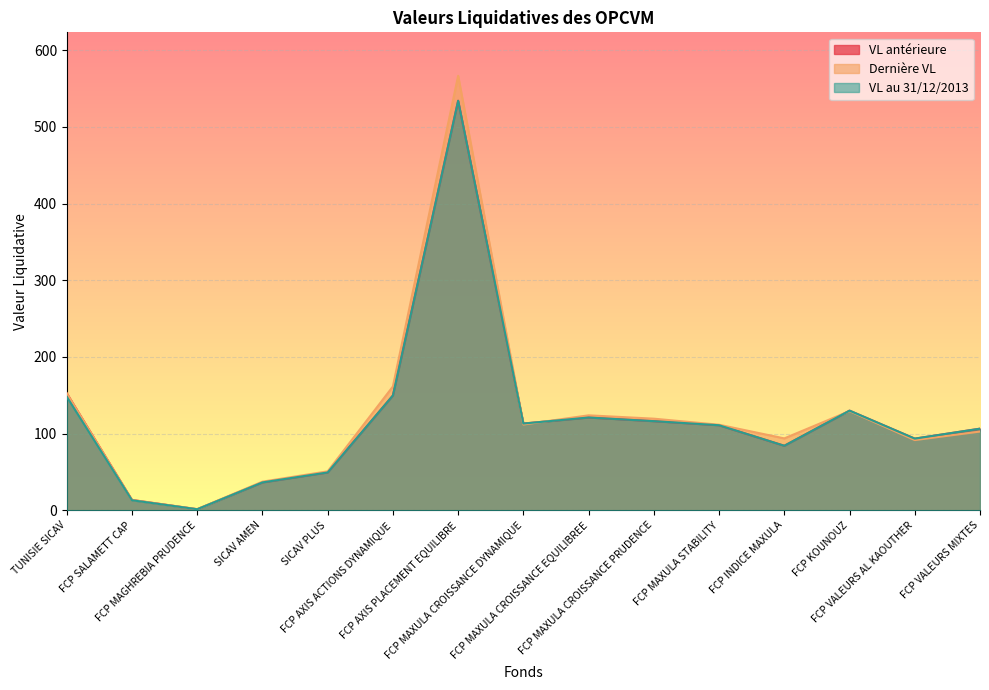

Read the VL antérieure value at FCP MAGHREBIA PRUDENCE.

1.4